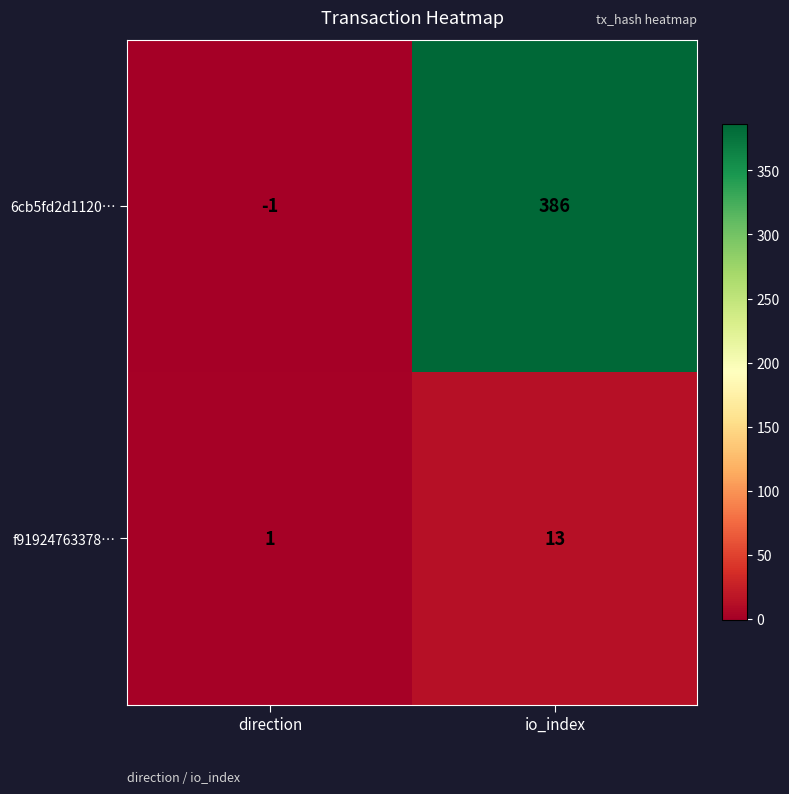

List the series in order of their peak value, lowest first.

f91924763378…, 6cb5fd2d1120…